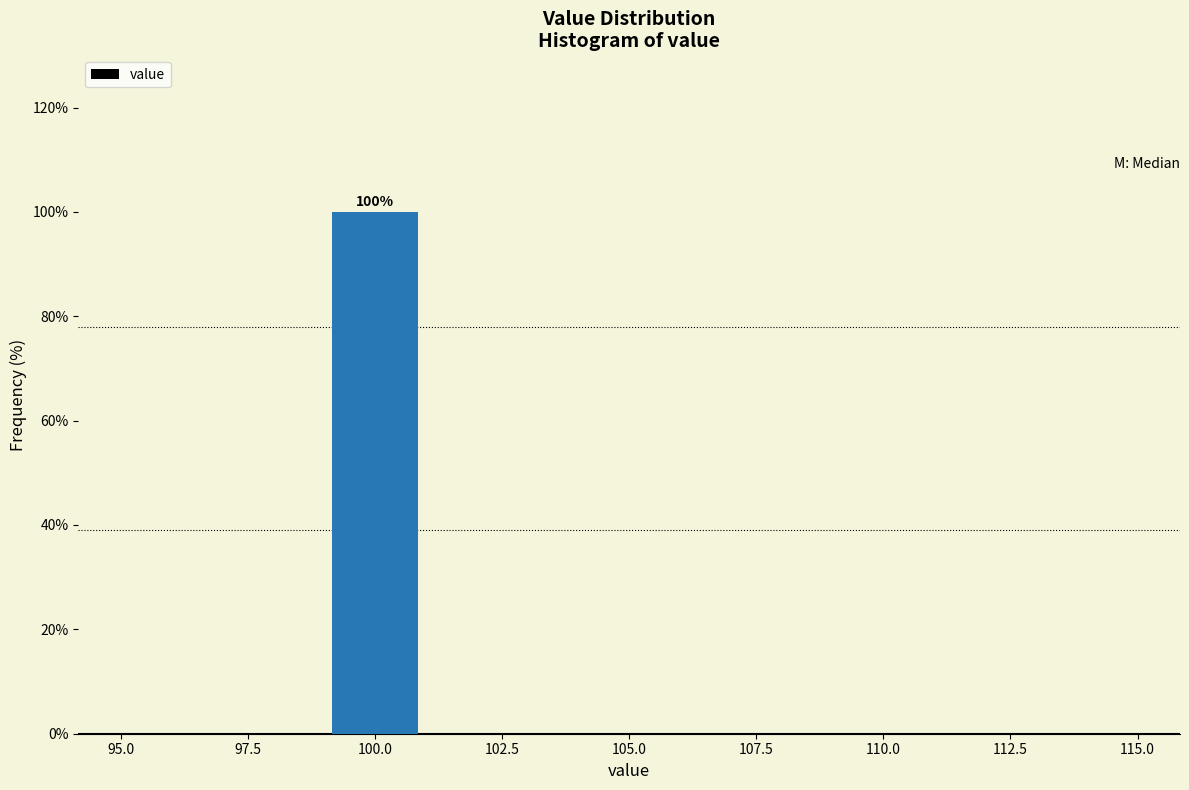

Over which range of the x-axis is the bar tallest?

99 to 101